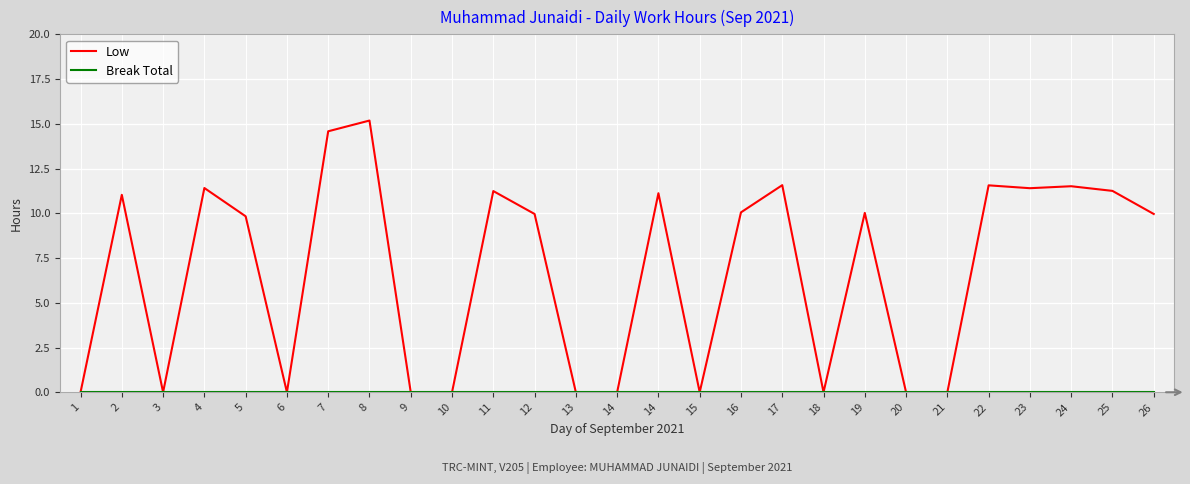

Does the chart have visible grid lines?

Yes